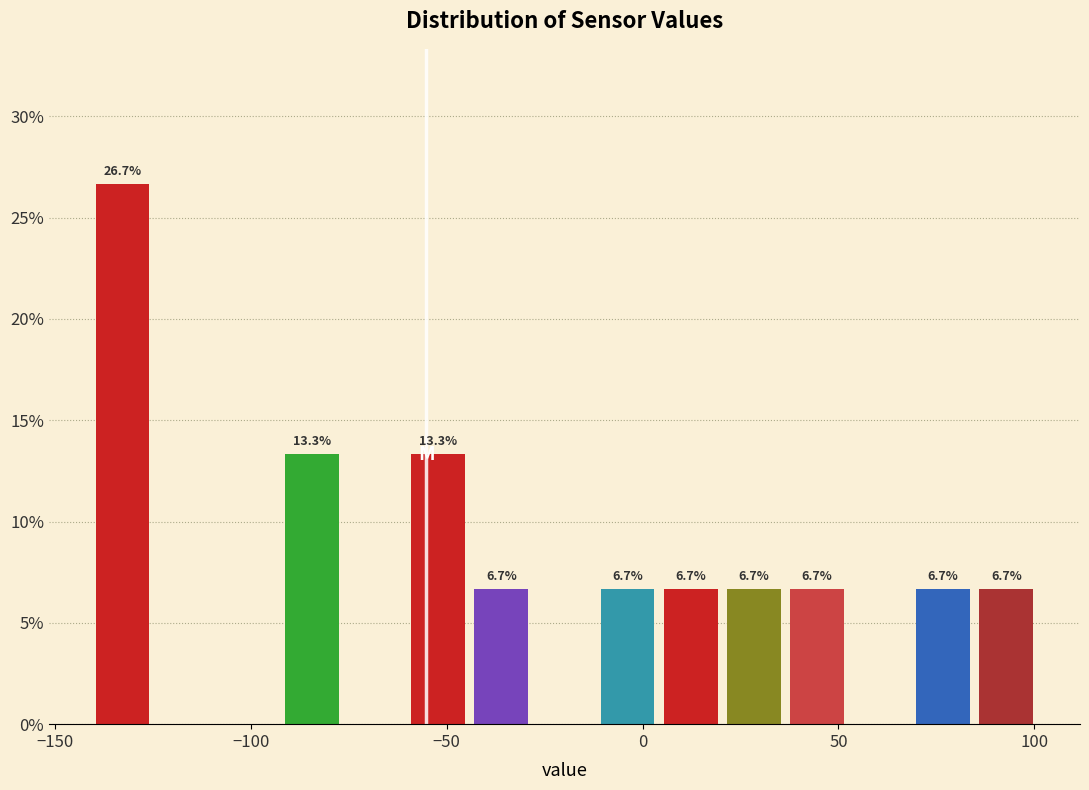

Read against the x-axis, roughly where is the centre of the tallest bar?

-135